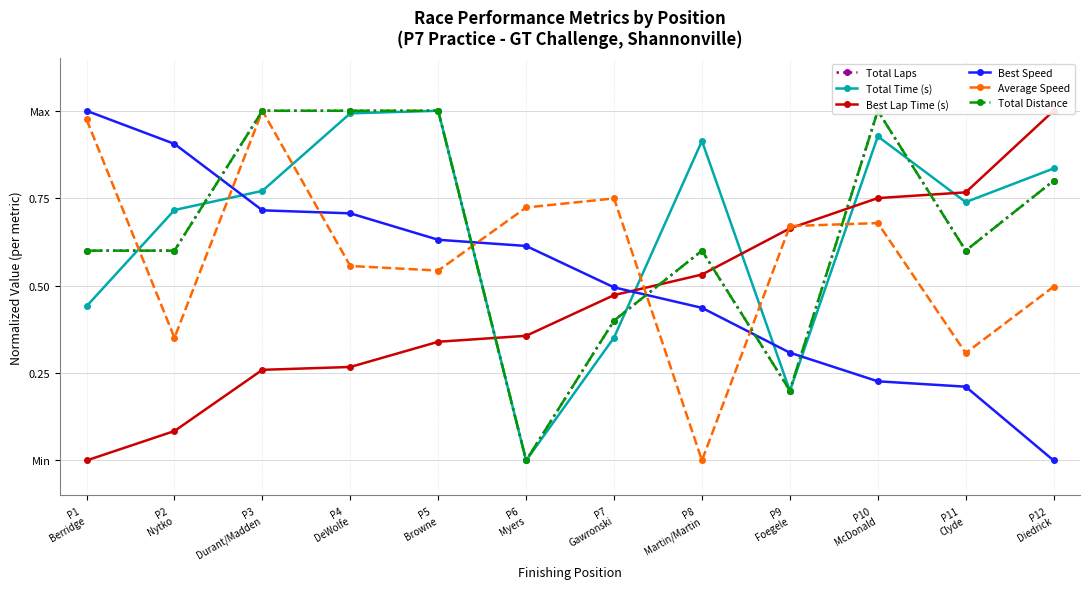

Is the value of Total Laps at P3
Durant/Madden greater than the value of Total Distance at P5
Browne?

No